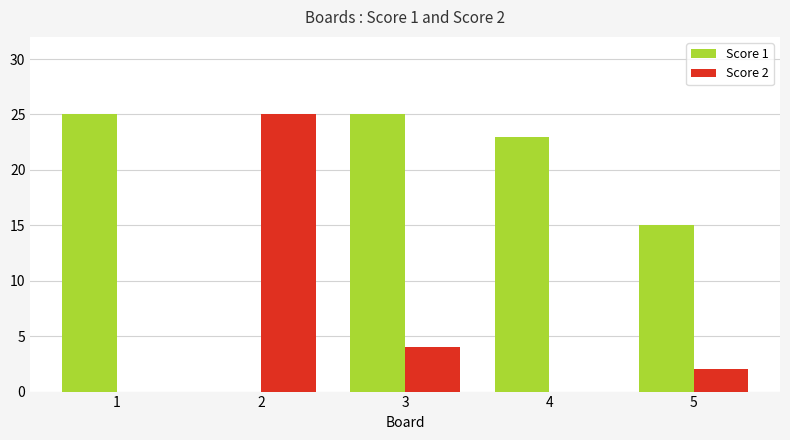

At which category is the sum across all series the highest?

3